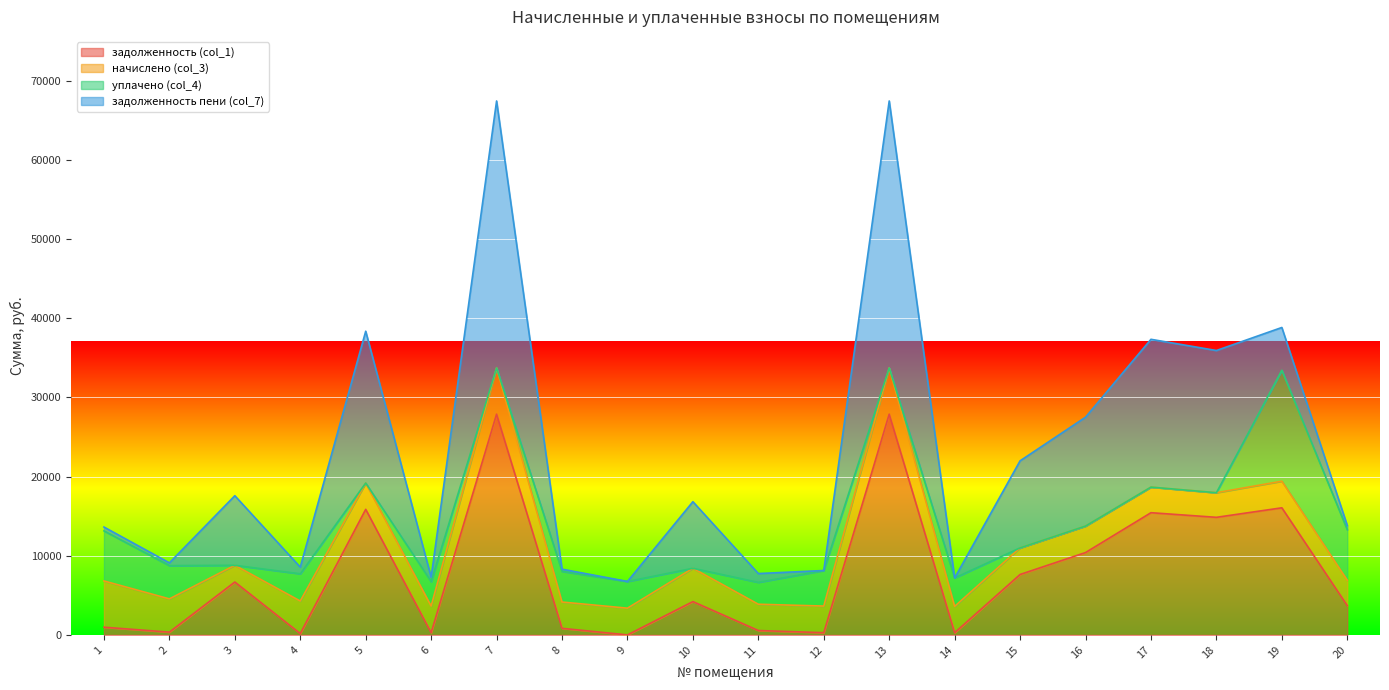

What is the difference between the second highest and second lowest values in the уплачено (col_4) series?

6378.2